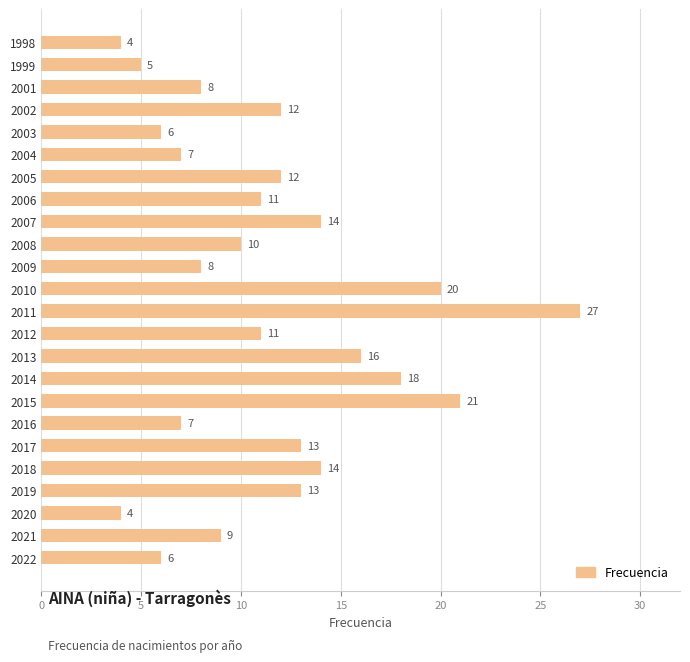

What is the sum of the values at 2019 and 2008?

23